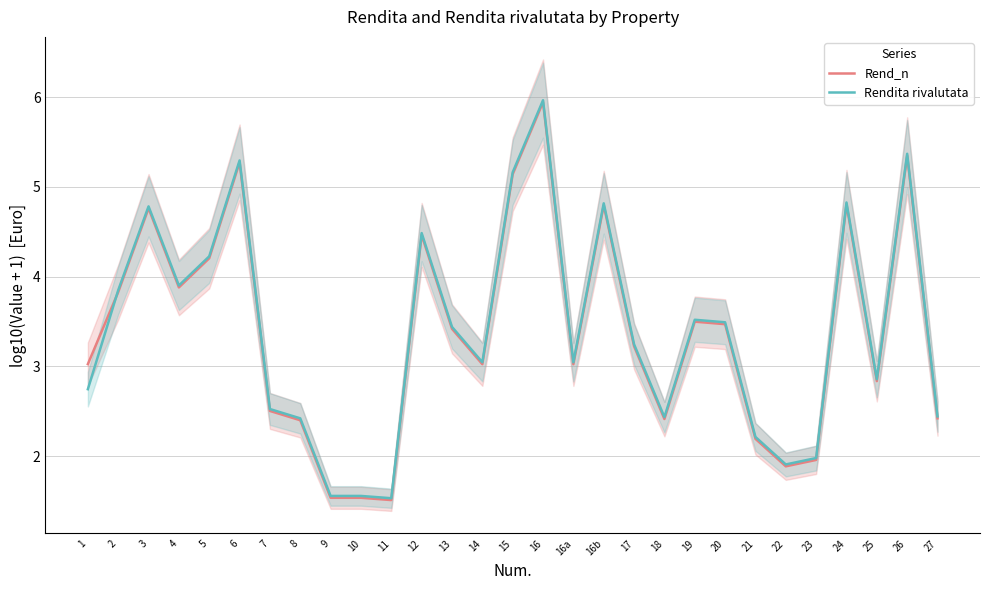

What is the maximum value for Rendita rivalutata?

6.0